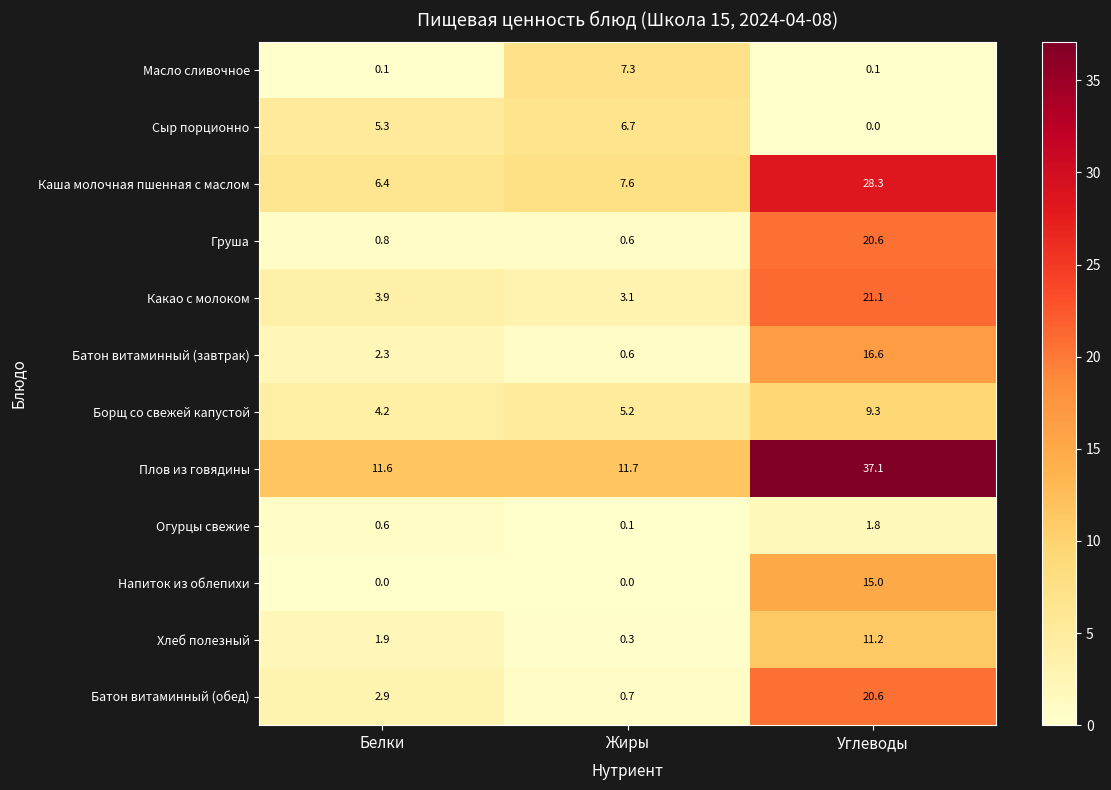

Which series has the widest spread of values?

Плов из говядины